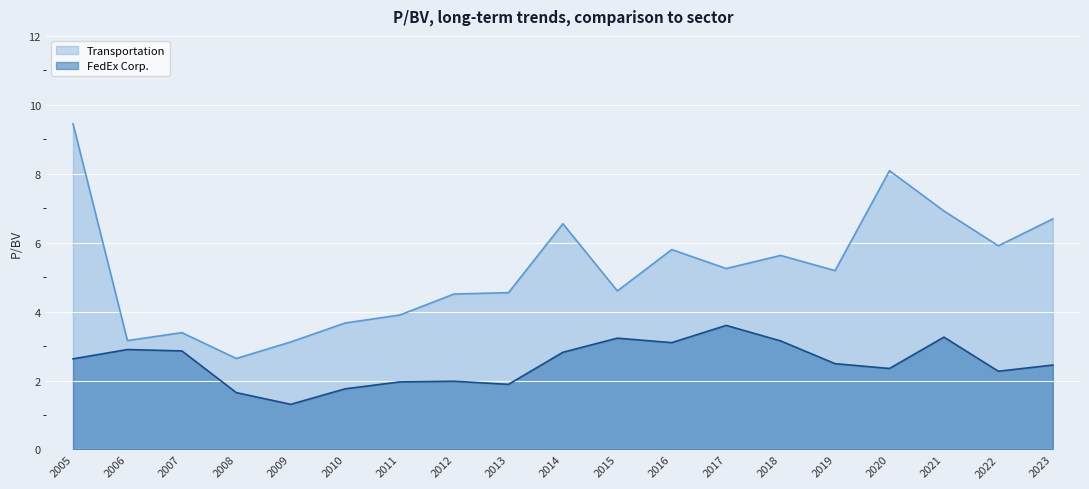

What is the sum of the FedEx Corp. values at 2016 and 2021?

6.4